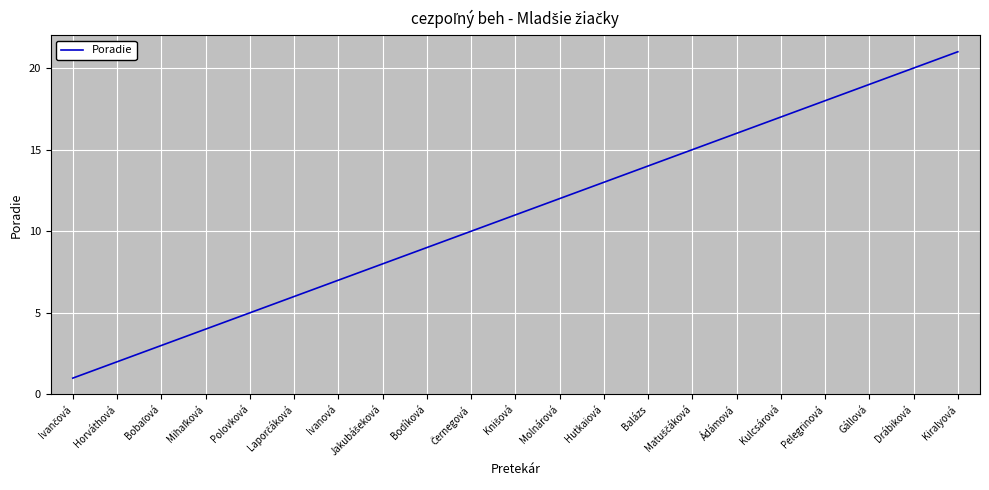

What is the difference between the maximum and minimum values?

20